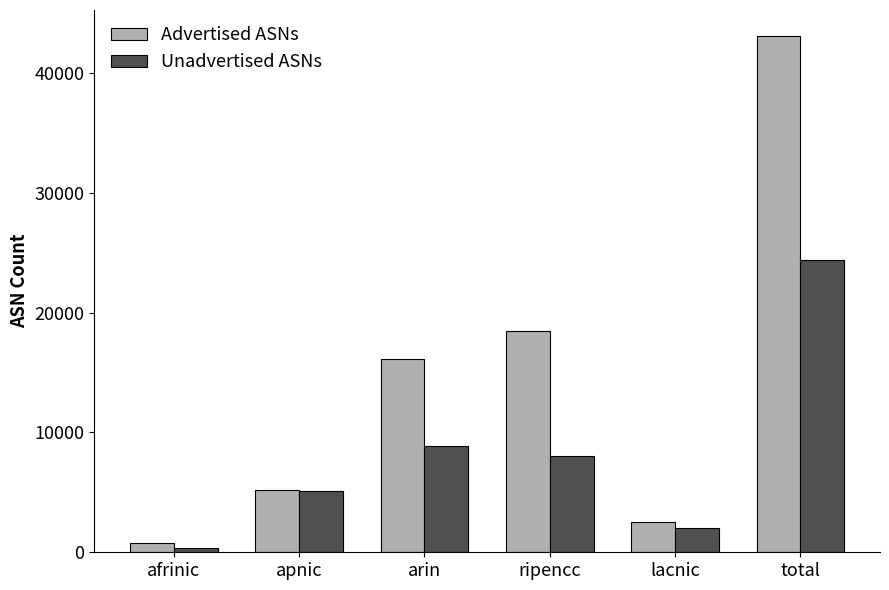

What is the difference between the second highest and minimum values in the Unadvertised ASNs series?

8526